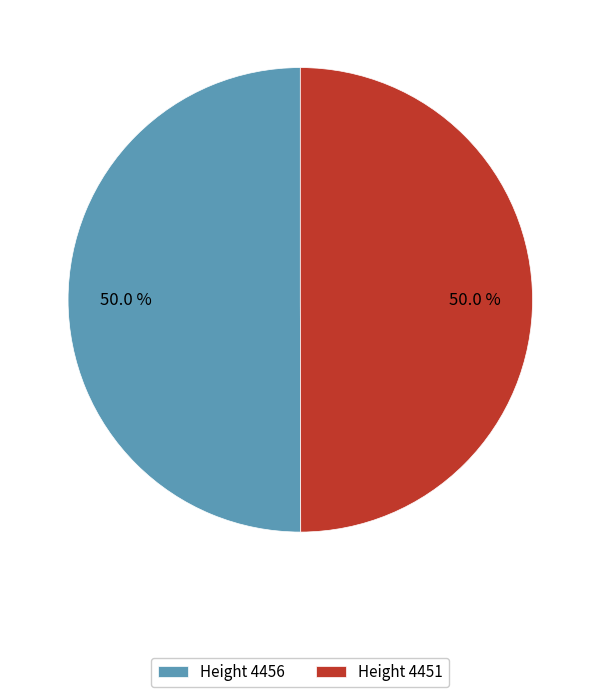

The Height 4456 slice represents 58% of the pie. True or false?

False